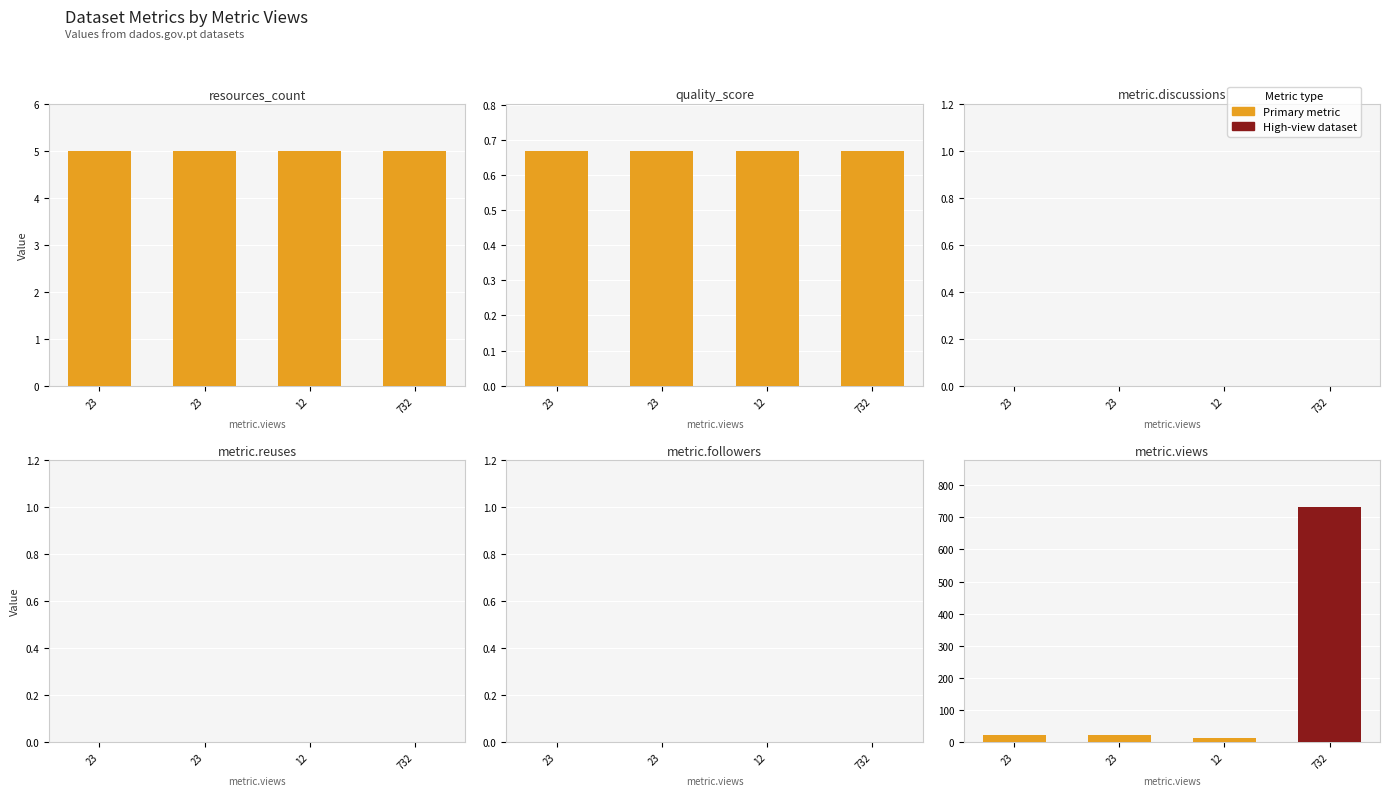

What is the difference between the maximum and second lowest values in the metric.views series?

709.0